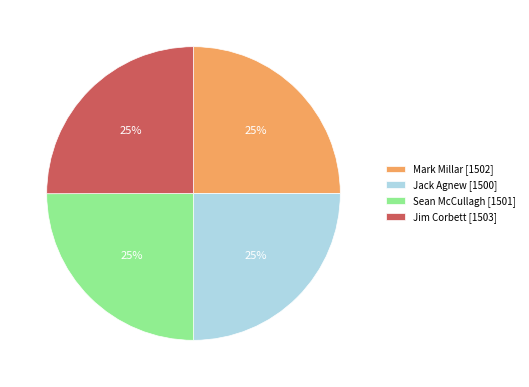

To the nearest percent, what is the combined percentage of Jim Corbett and Sean McCullagh?

50%